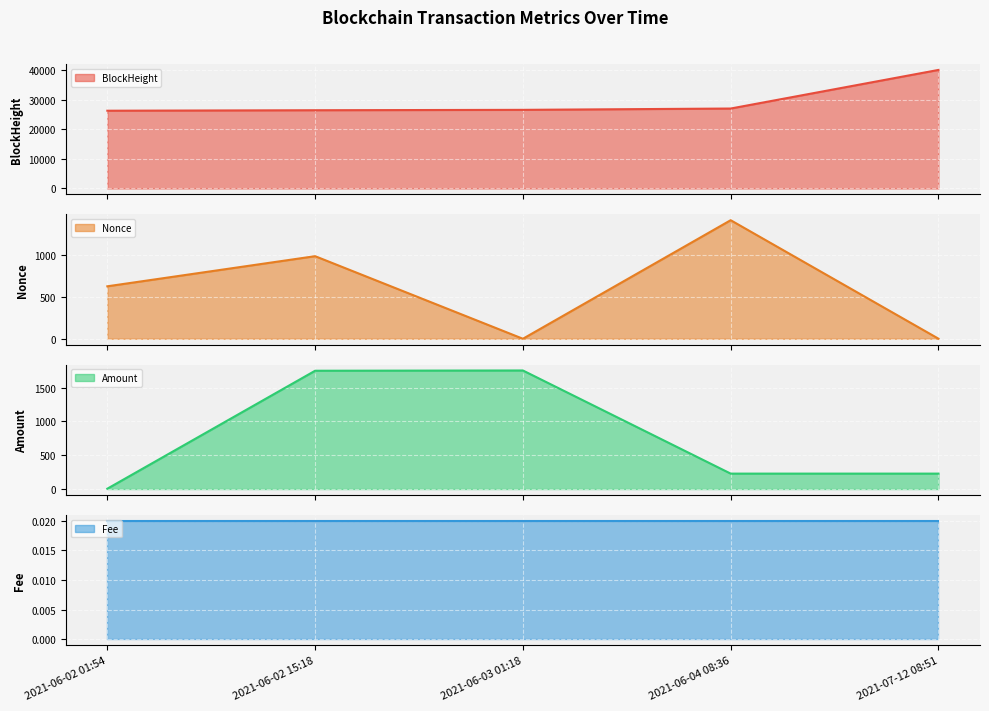

What is the lowest value of the BlockHeight line series?

26344.0